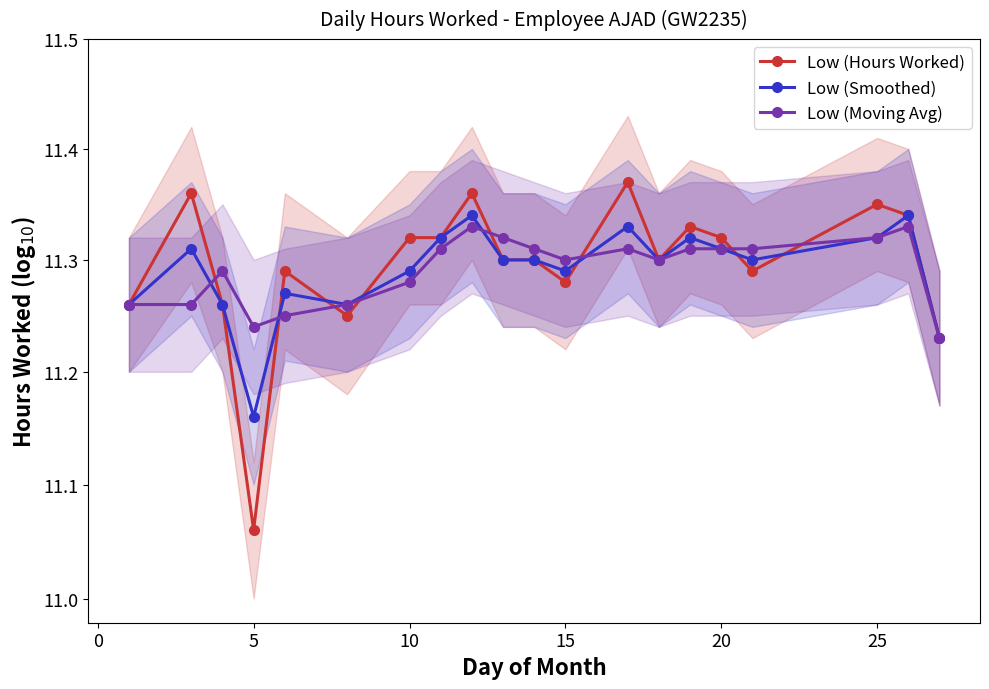

What are all the series names shown in the legend?

Low (Hours Worked), Low (Smoothed), Low (Moving Avg)